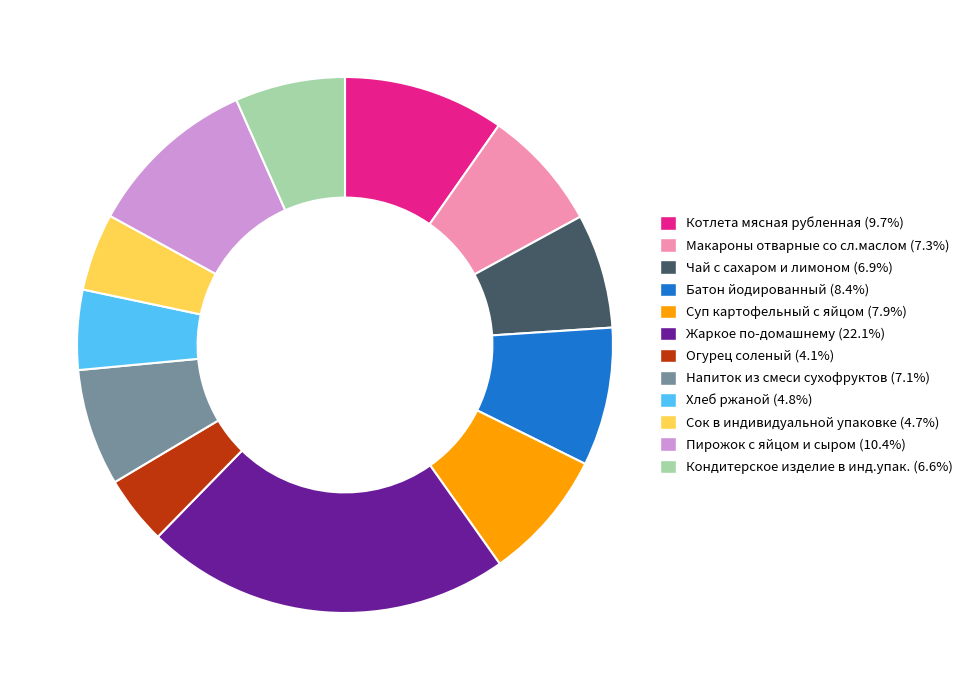

Count the number of slices in the pie.

12